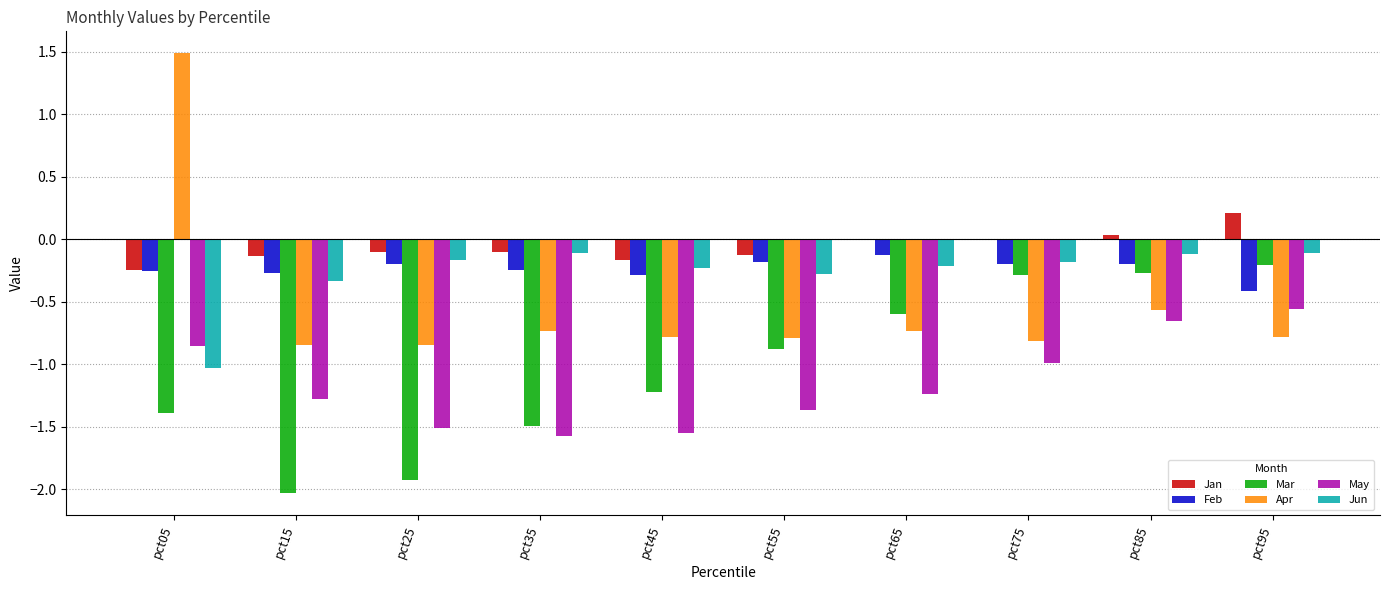

The May series shows -1.3 at pct15. True or false?

True